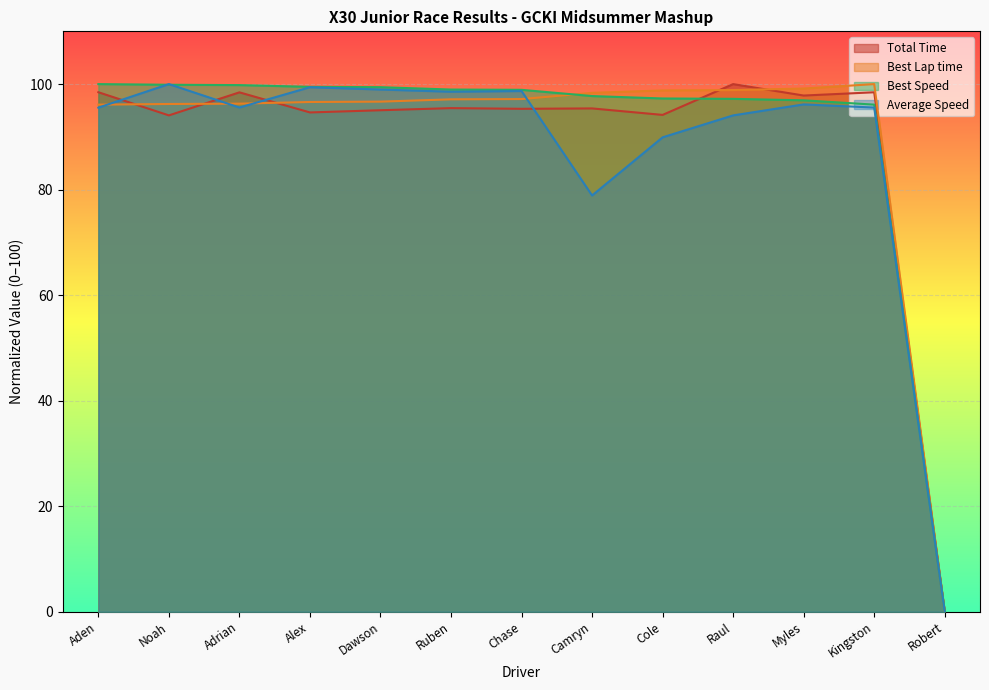

How many lines are shown in the chart?

4